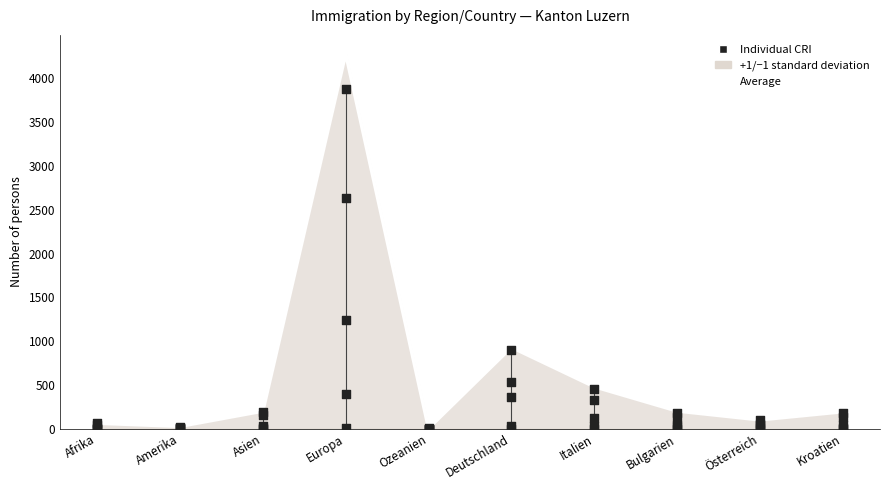

Which series contains the lowest Y value?

Individual CRI